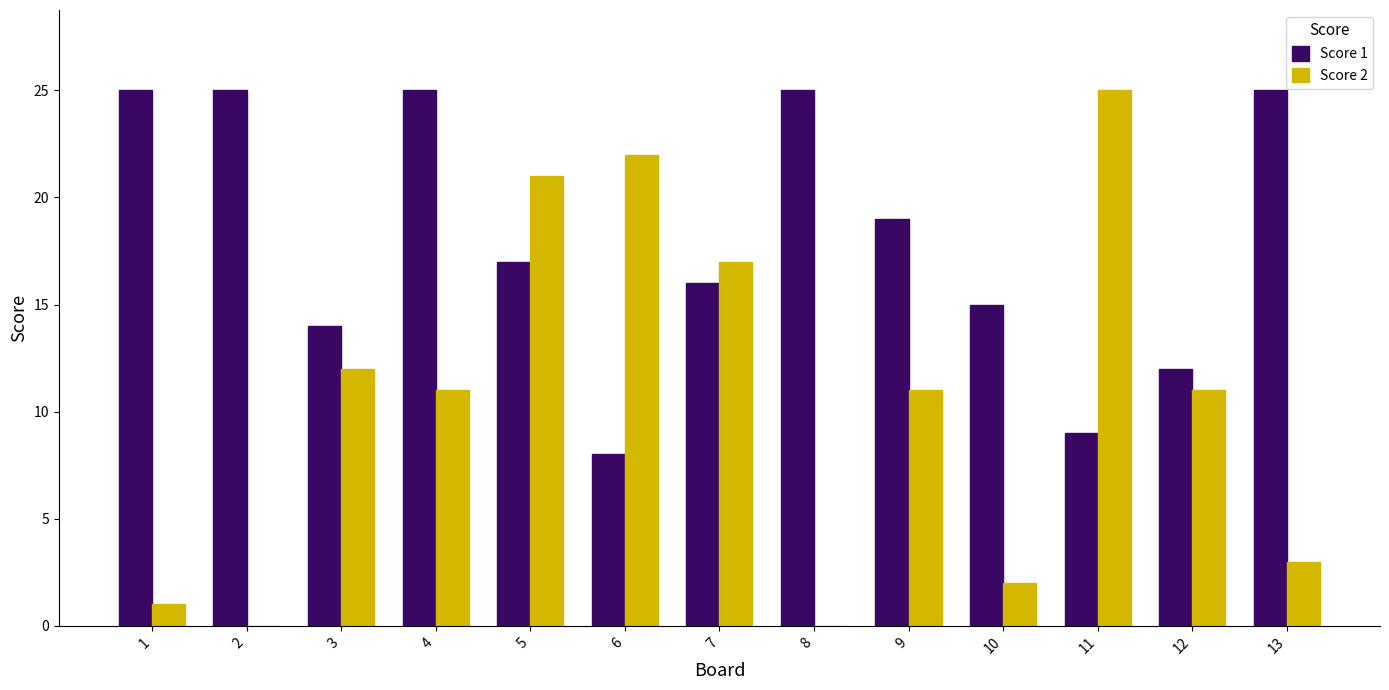

Between 2 and 10, which series saw the biggest shift?

Score 1